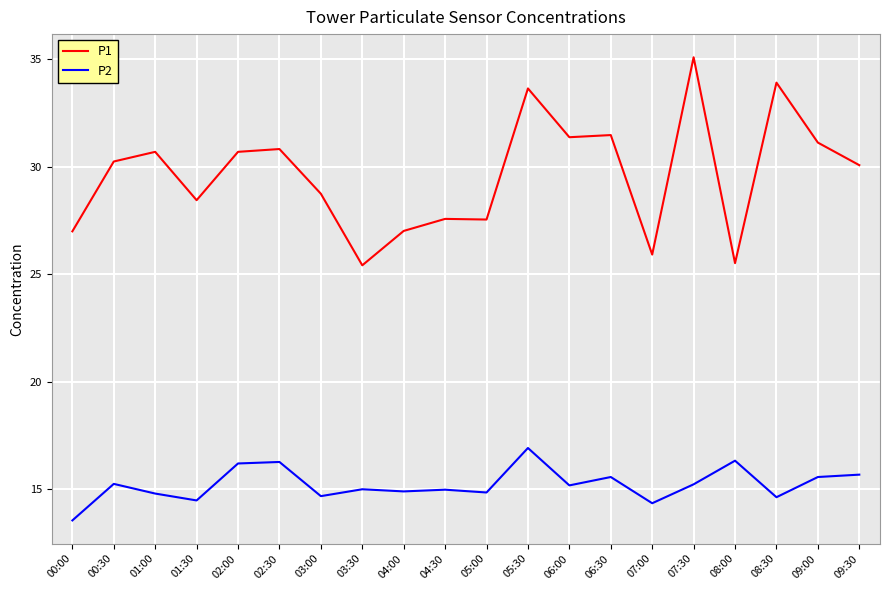

What is the minimum value shown in the chart?

13.6